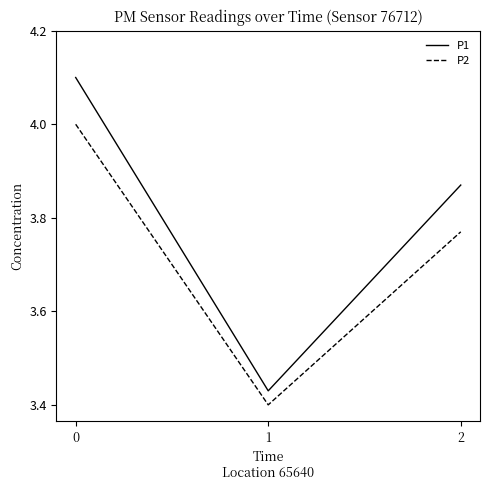

What is the approximate value of P2 at 0?

4.0